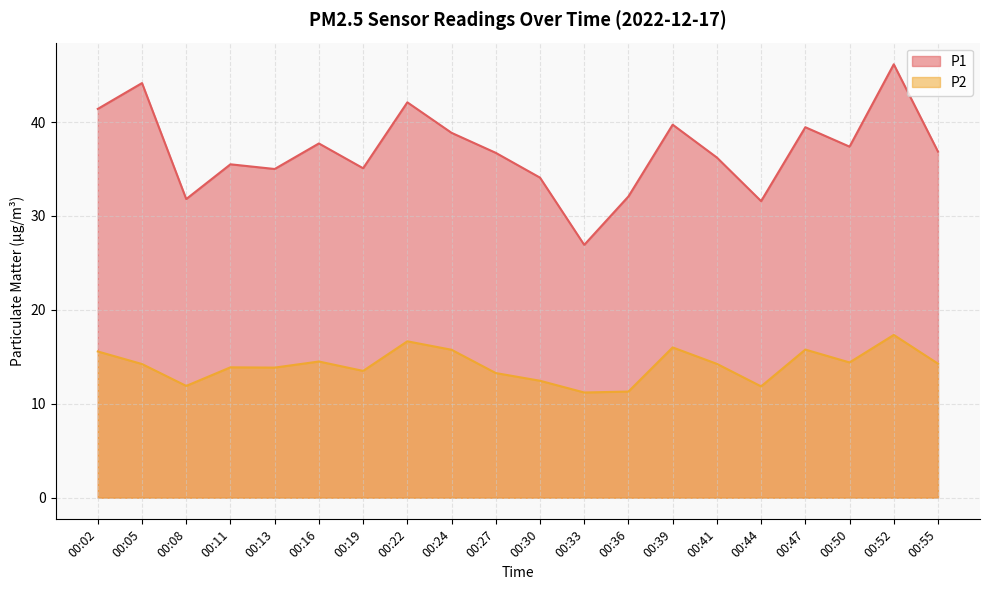

True or false: P2 and P1 intersect in this chart.

False